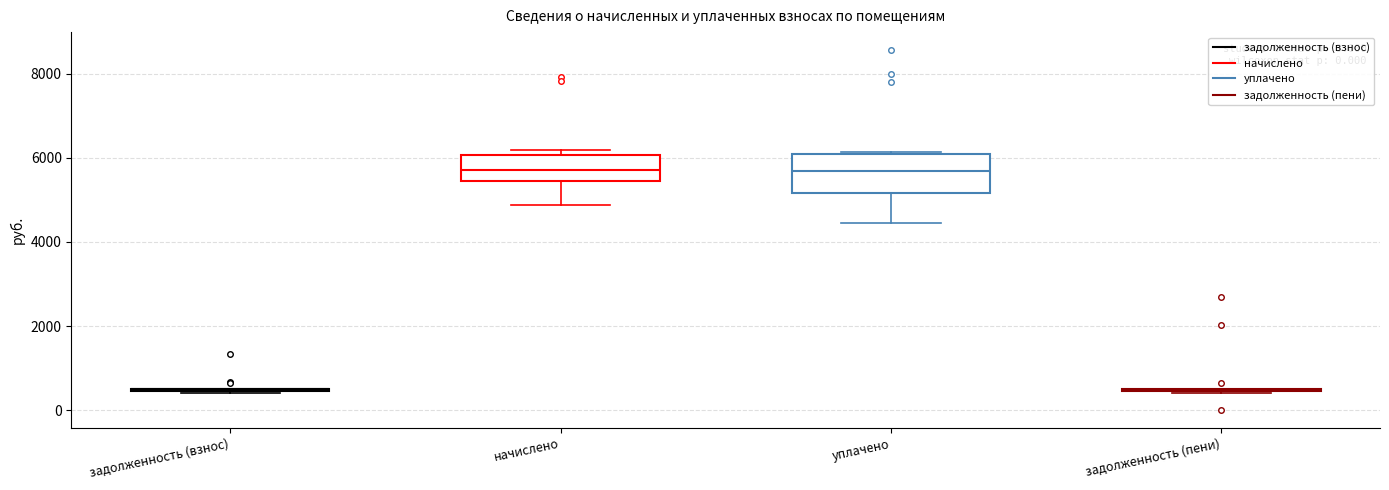

Which box is the tallest, from its lower edge to its upper edge?

уплачено